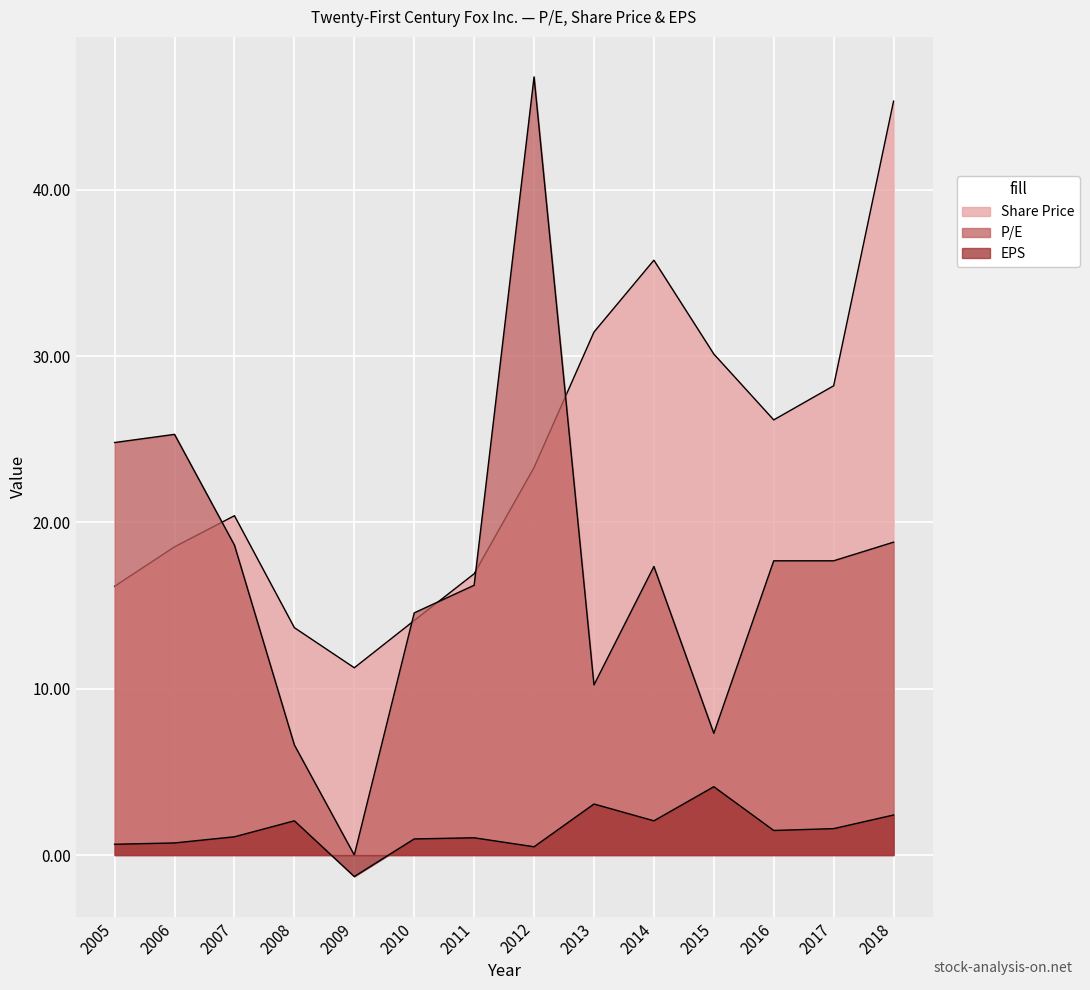

Is the value of EPS at 2018 greater than the value of P/E at 2010?

No